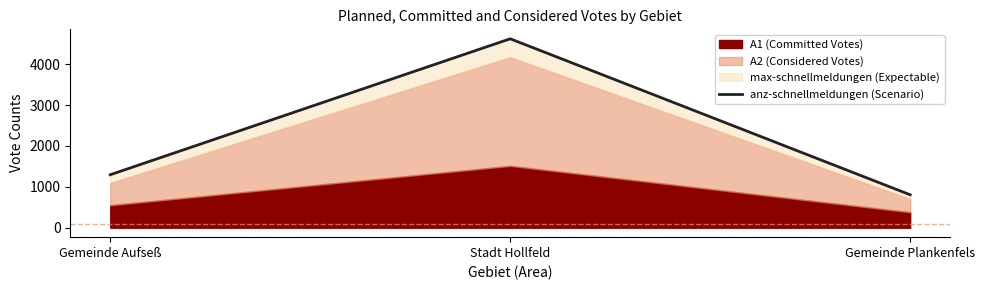

Rank the categories by value from lowest to highest.

Gemeinde Plankenfels, Gemeinde Aufseß, Stadt Hollfeld